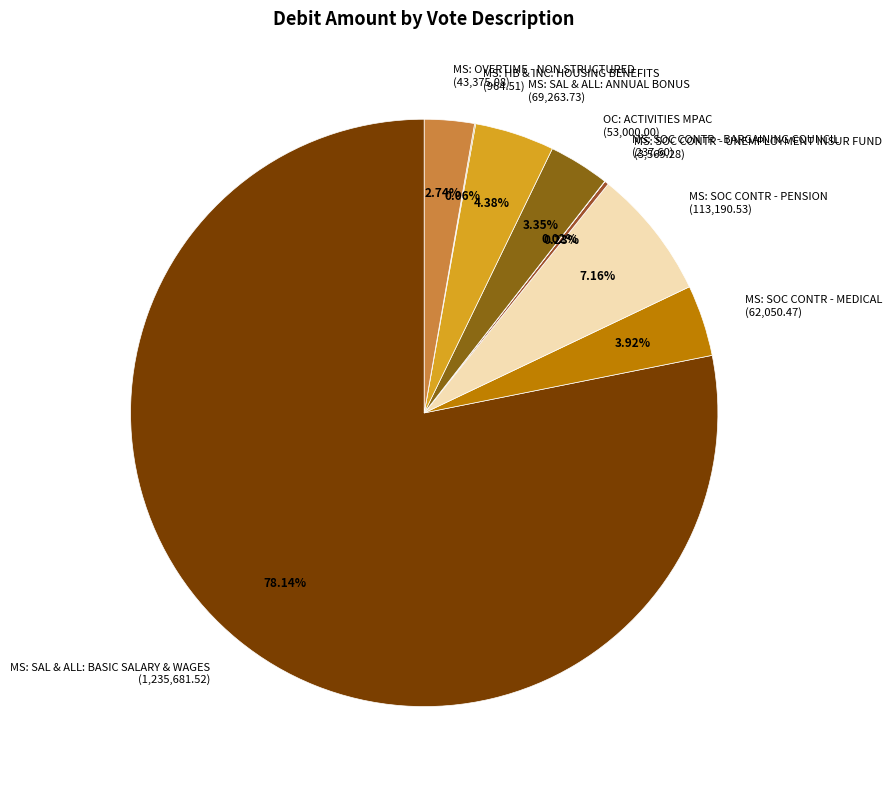

To the nearest percent, what is the difference between the MS: SAL & ALL: BASIC SALARY & WAGES and MS: SAL & ALL: ANNUAL BONUS slice percentages?

74%